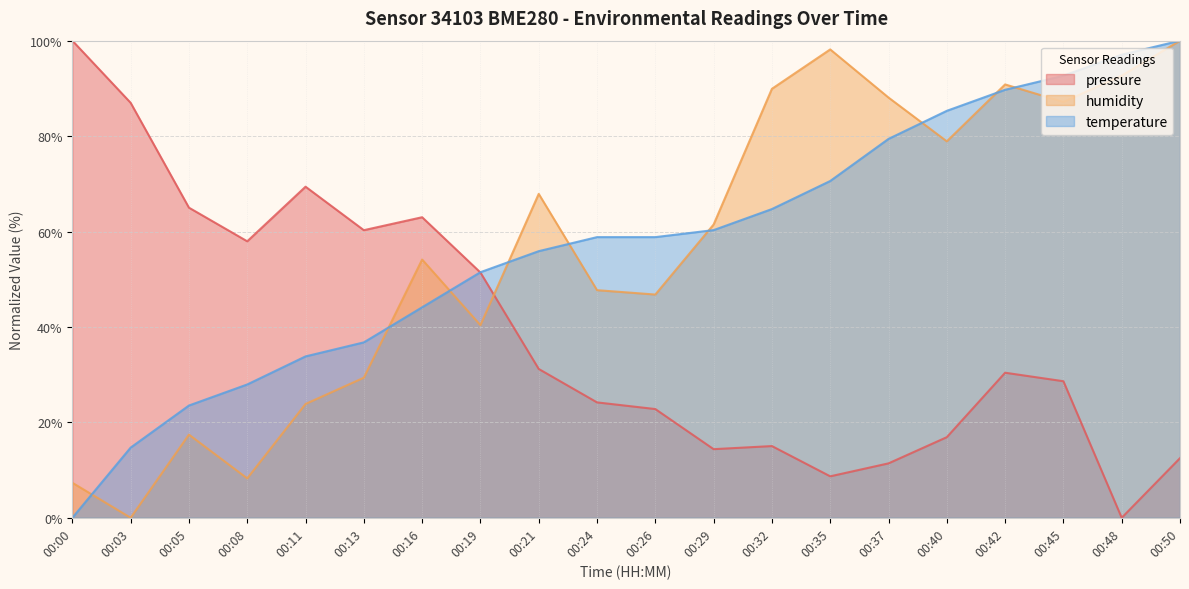

Where does the humidity series first go above 61?

00:21